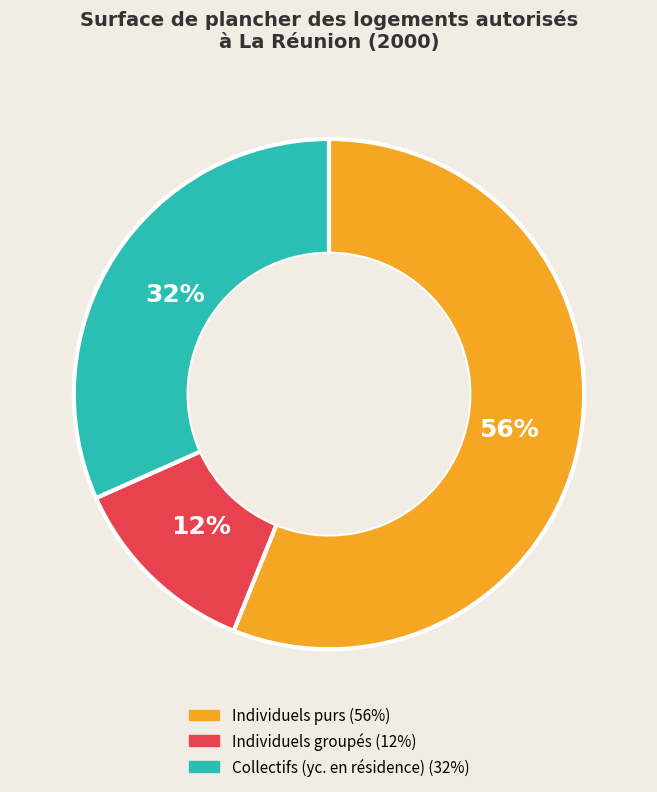

Which slice is the smallest?

Individuels groupés